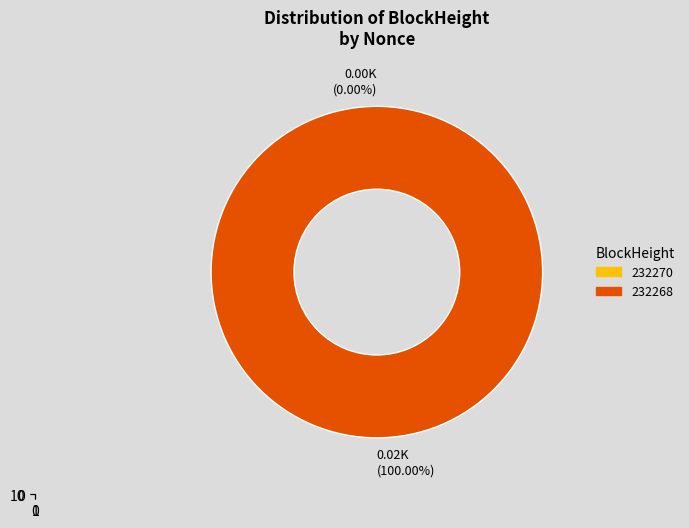

What is the change in value from 232270 to 232268?

+18